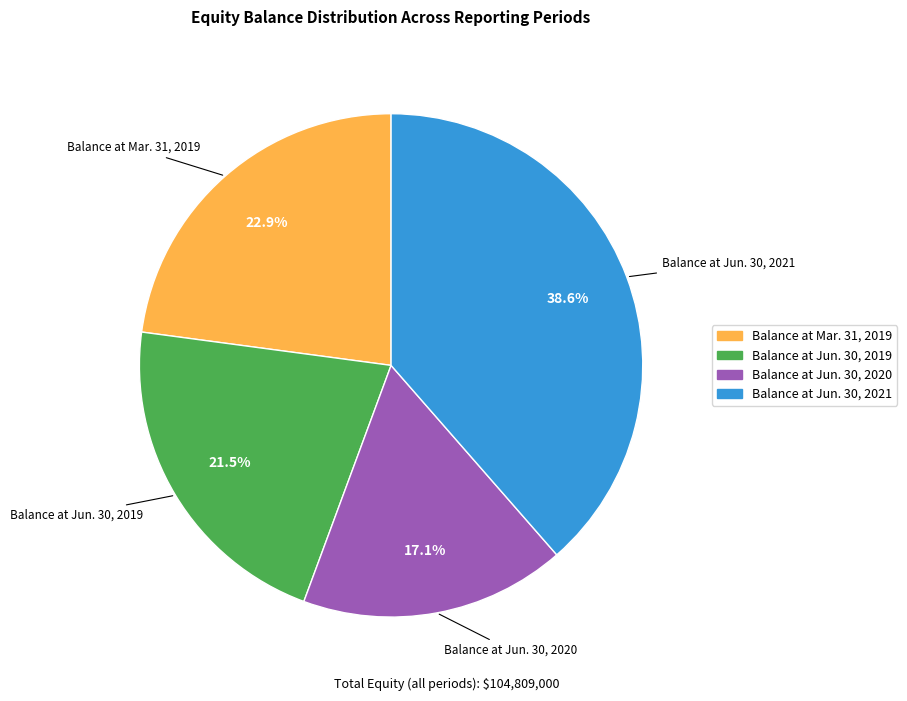

How many slices are in this pie chart?

4